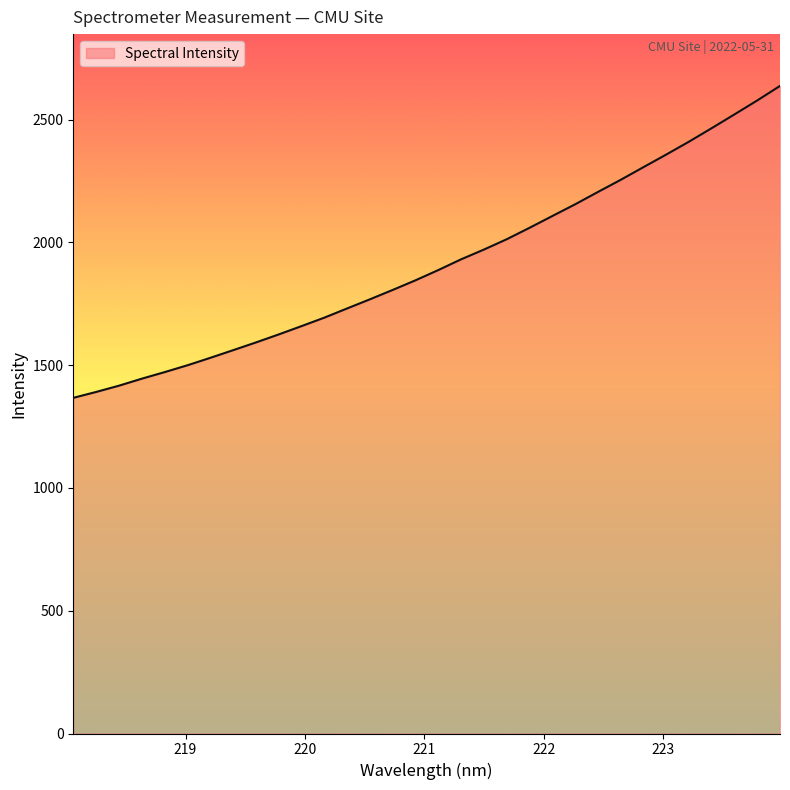

What is the maximum value shown in the chart?

2636.8